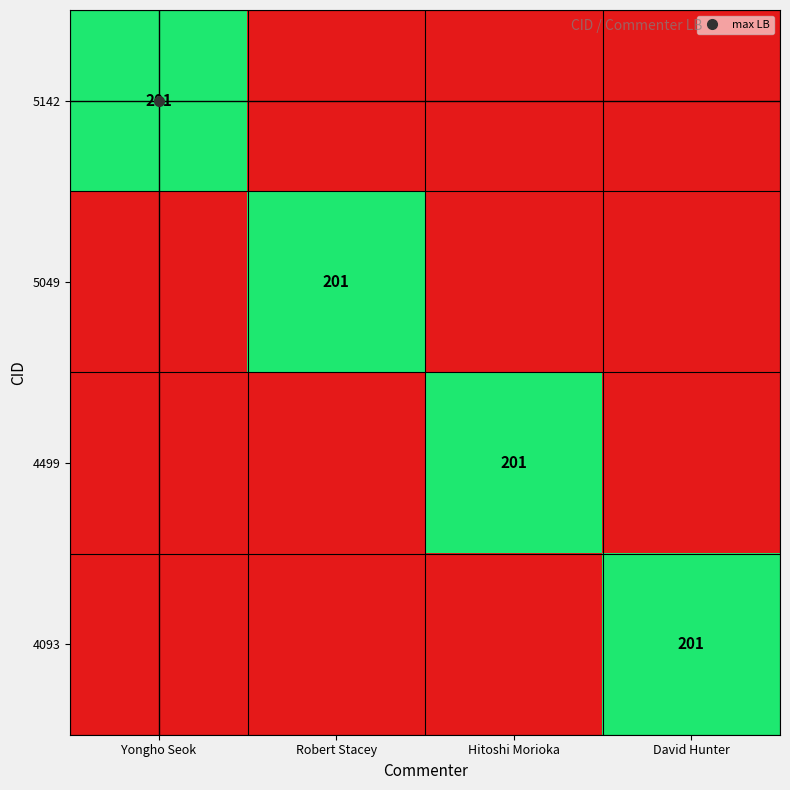

What is the total value across all series at David Hunter?

201